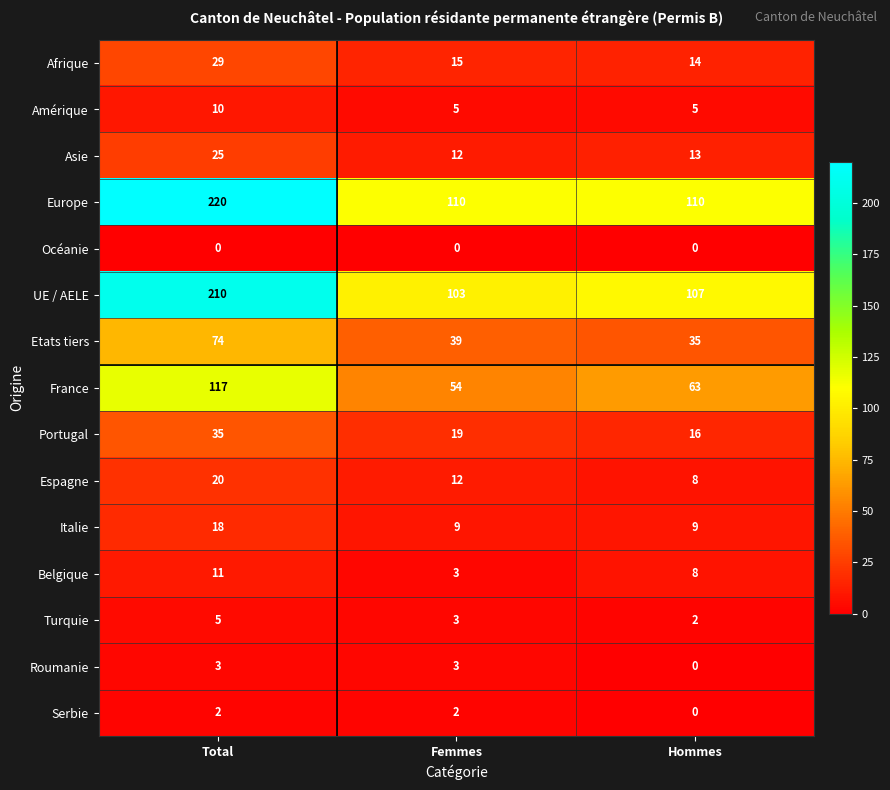

The value of Europe at Total is 220. True or false?

True